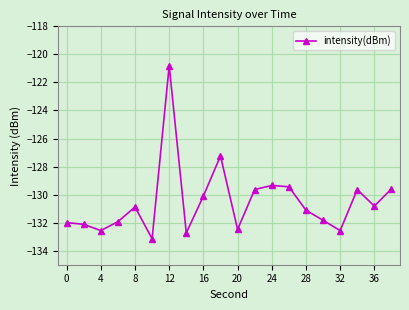

What is the difference between the maximum and minimum values?

12.3